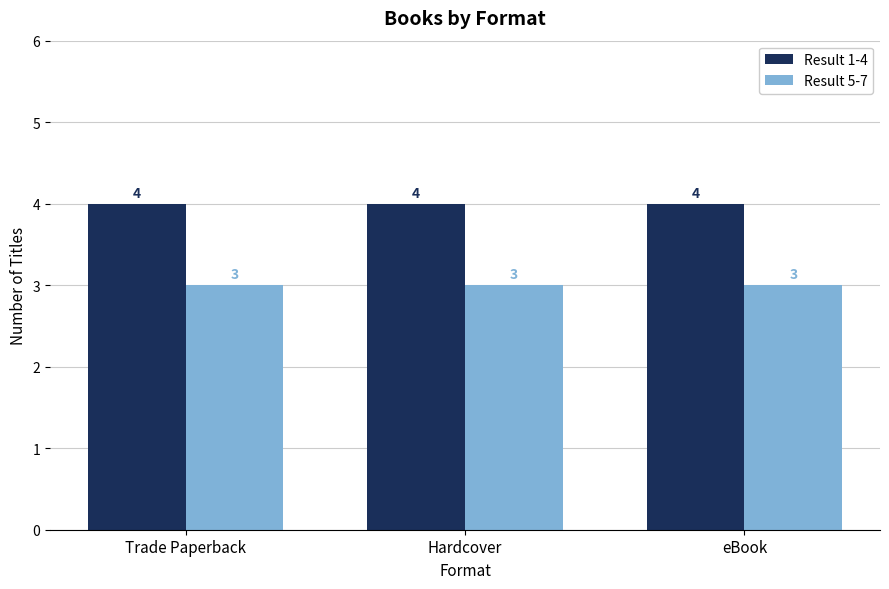

What is the value of the Result 5-7 bar at the 1st from the left?

3